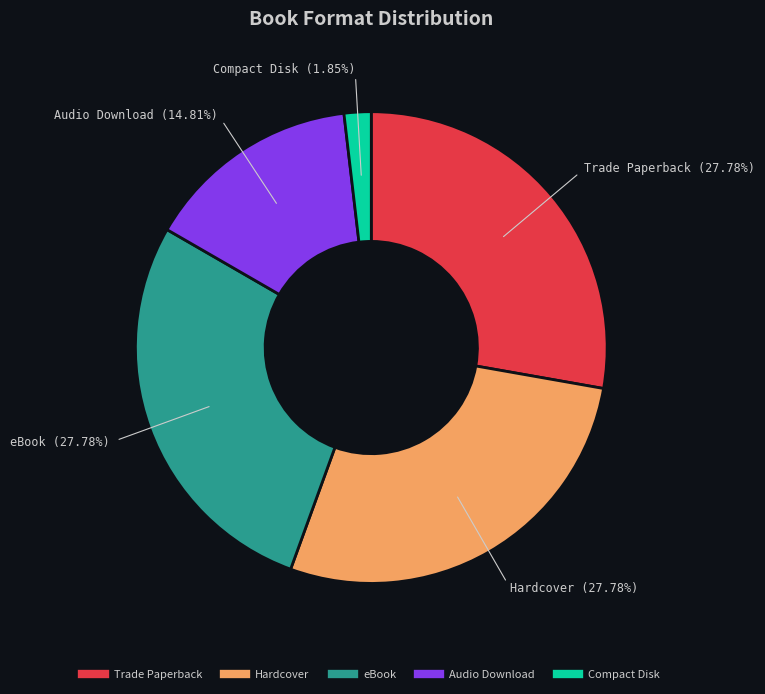

How many slices are in this pie chart?

5